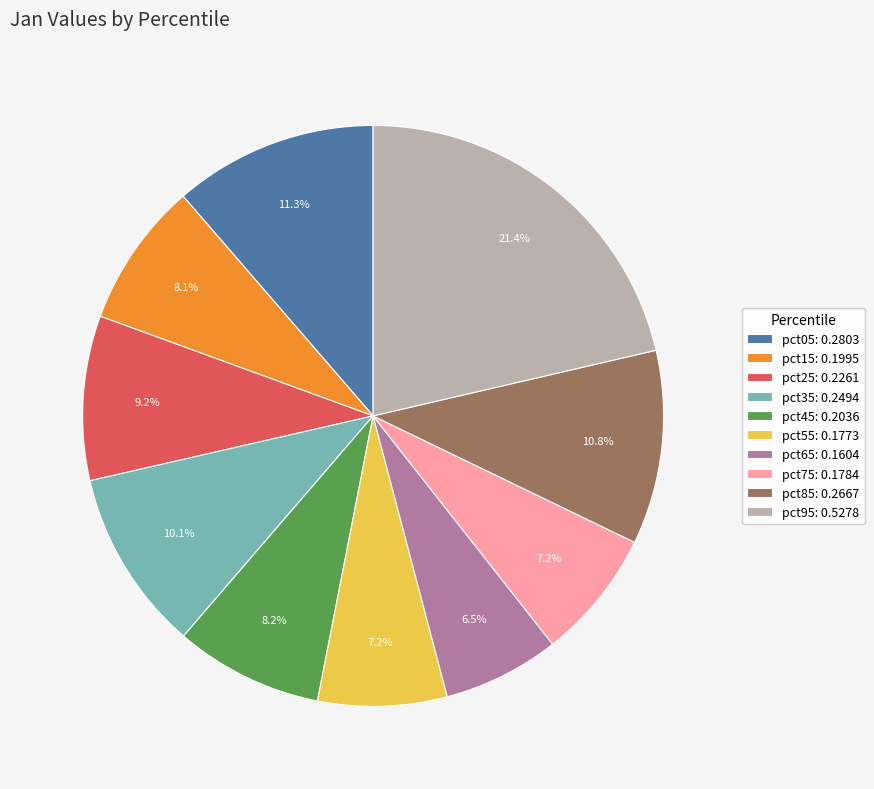

Count the number of slices in the pie.

10